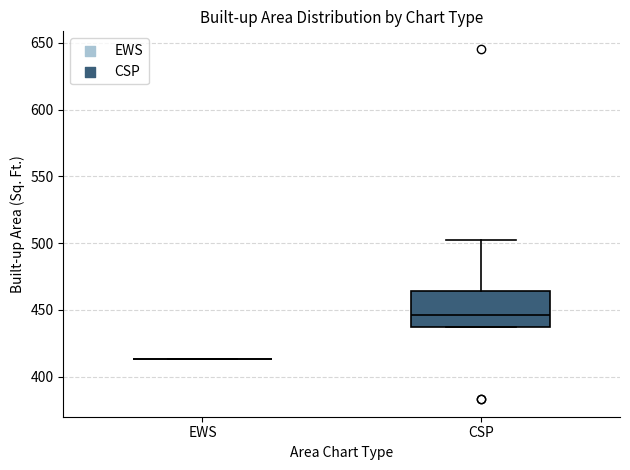

Comparing the boxes themselves (not the whiskers), which one is the tallest?

CSP